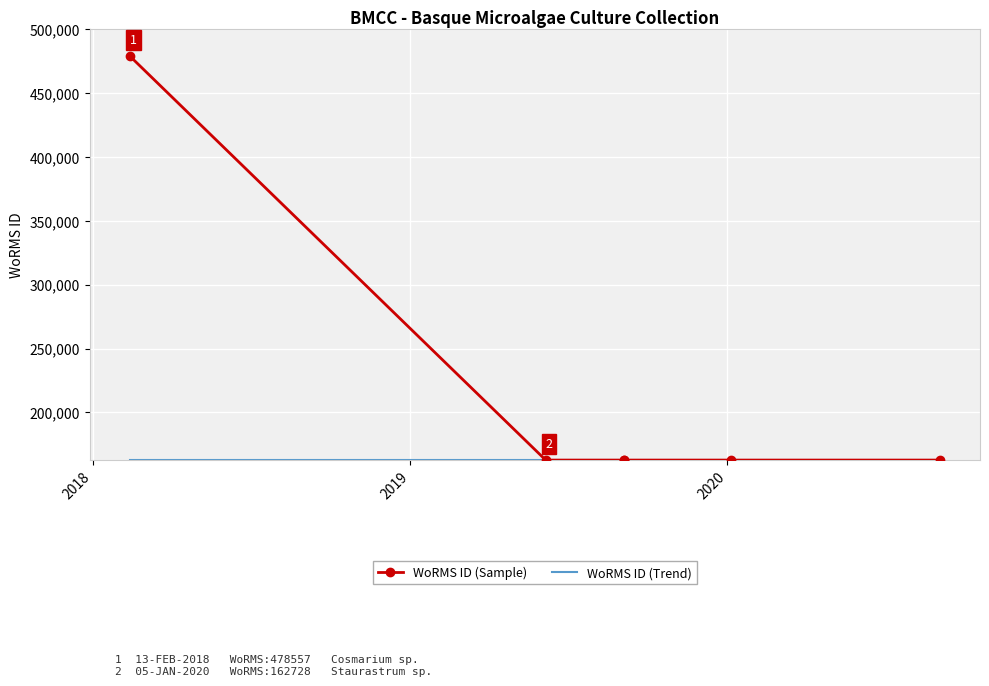

How many lines are shown in the chart?

2